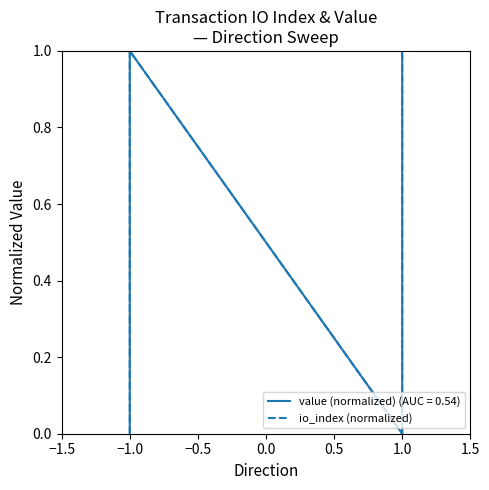

The value at 1.0 is -1. True or false?

False